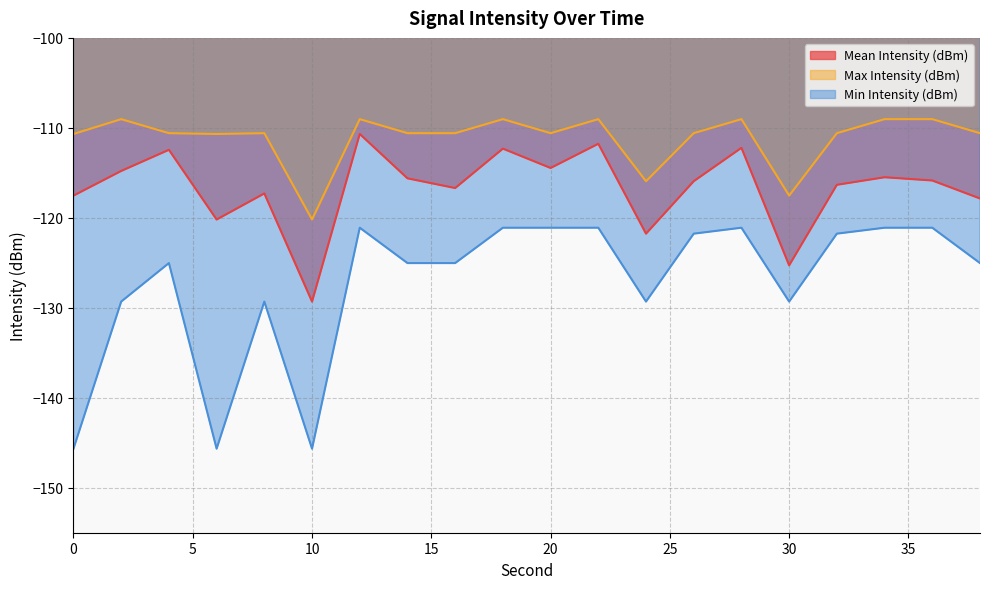

Rank the series at 26 from highest to lowest value.

Max Intensity (dBm), Mean Intensity (dBm), Min Intensity (dBm)